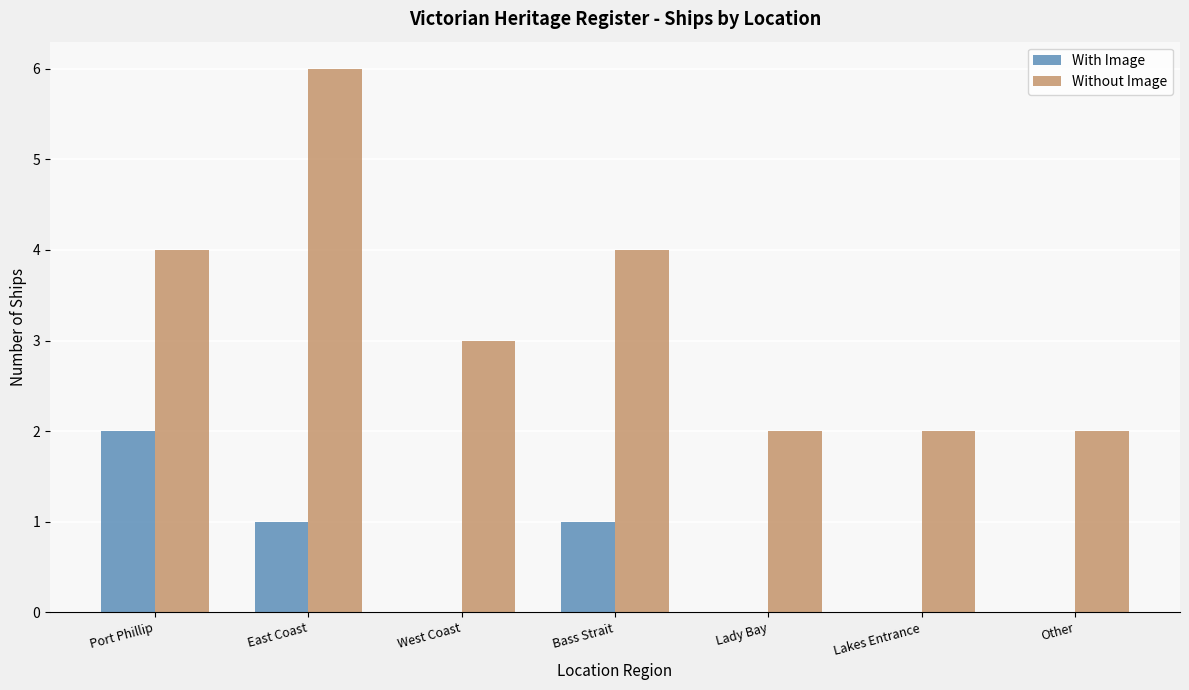

Which series has the largest range (max minus min)?

Without Image